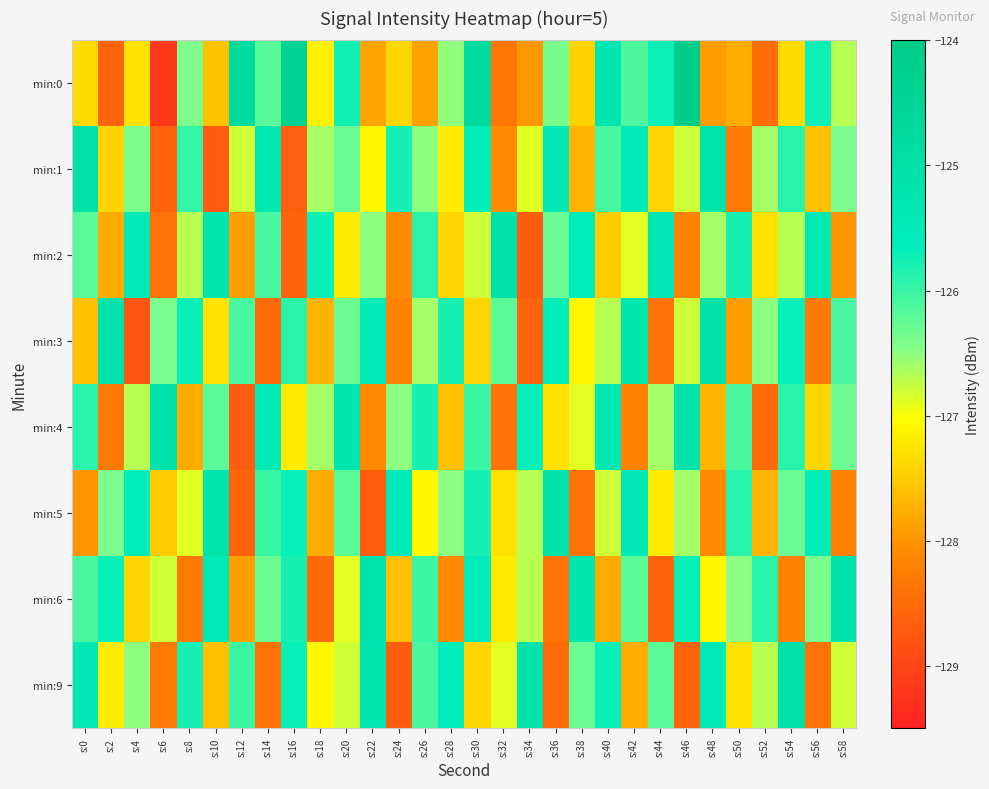

Between s:10 and s:4, which is larger?

s:4